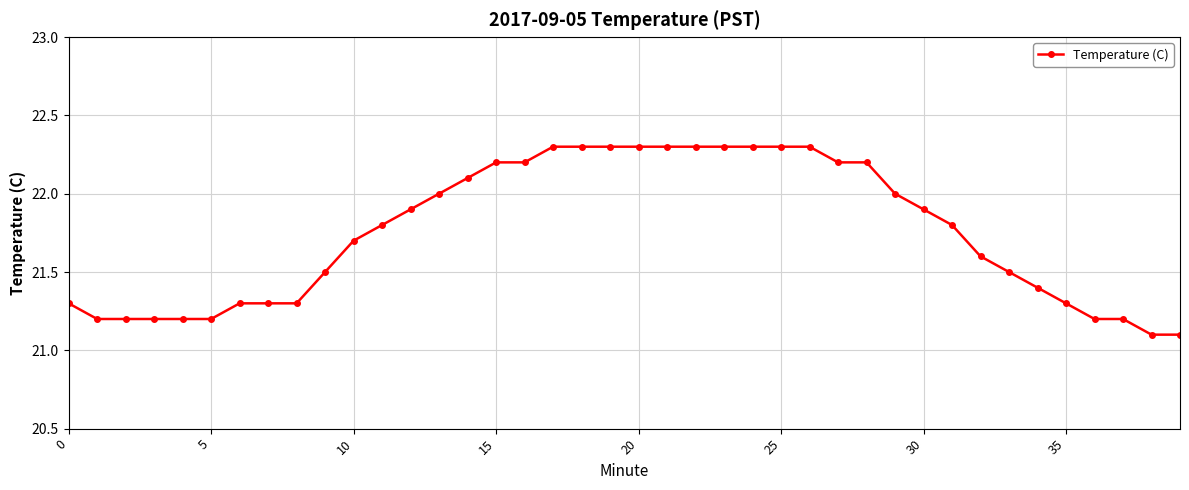

What is the greatest value displayed?

22.3